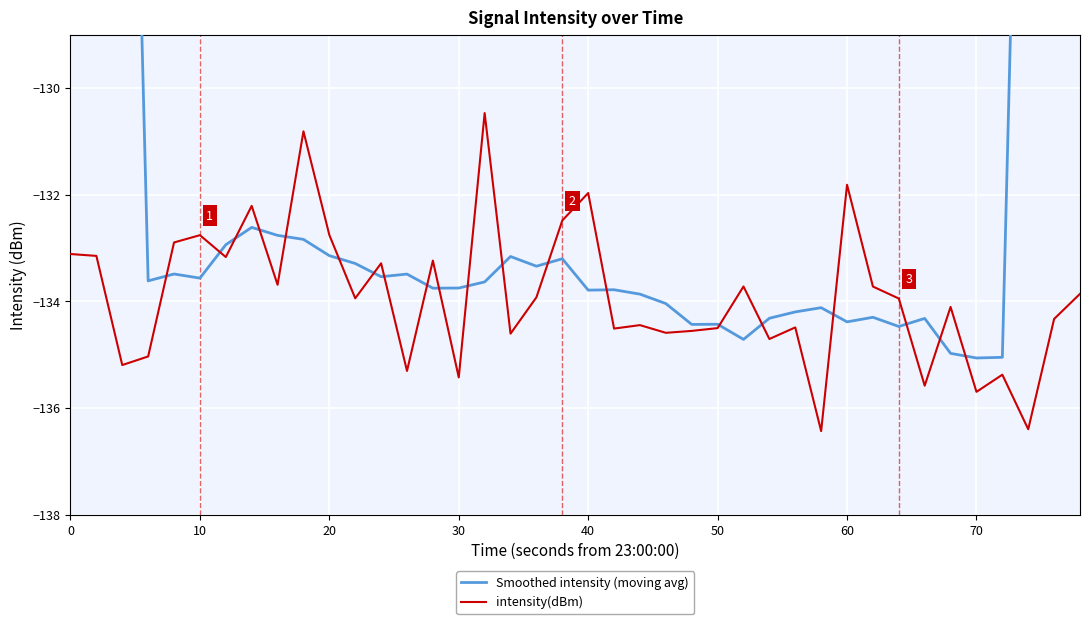

Which series has the largest total across all categories?

Smoothed intensity (moving avg)